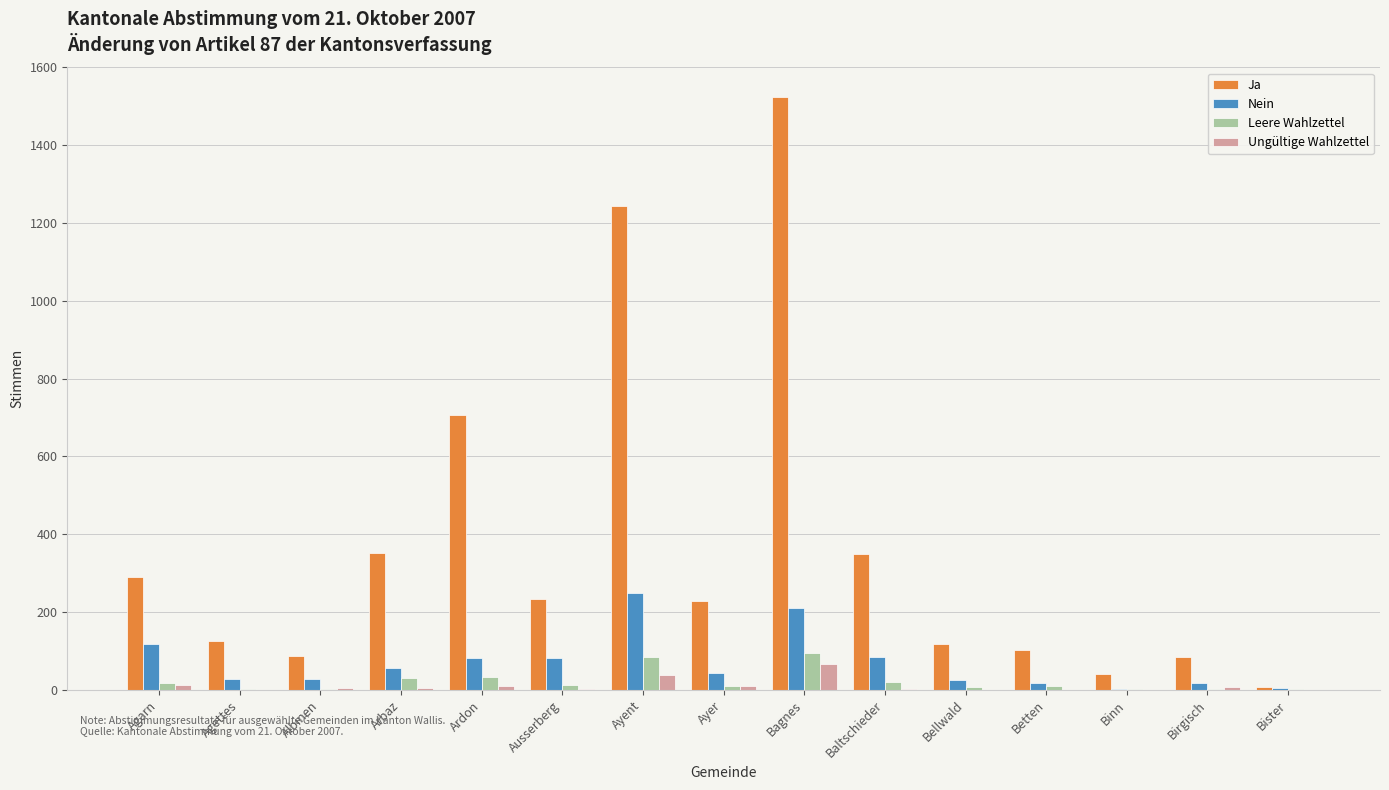

What is the sum of all Ungültige Wahlzettel values?

157